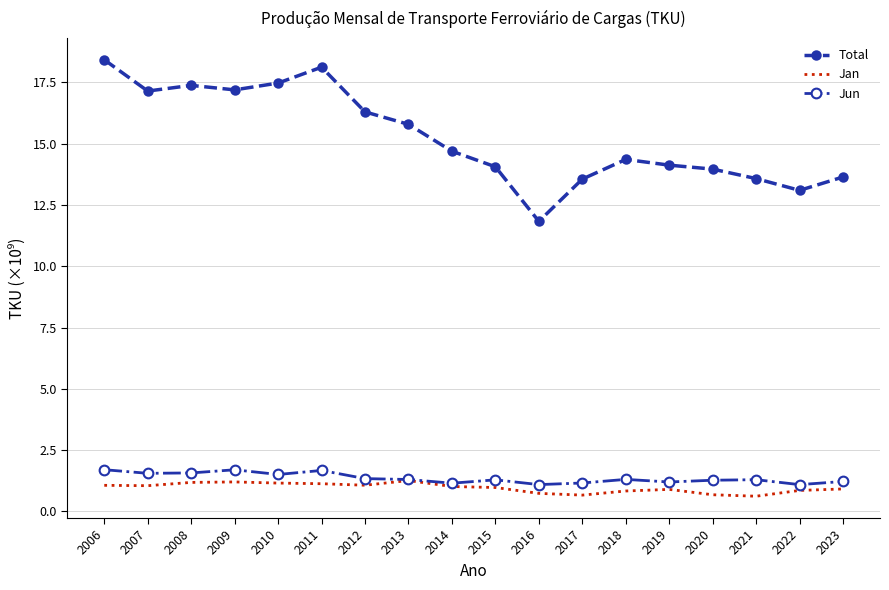

True or false: Total and Jan intersect in this chart.

False